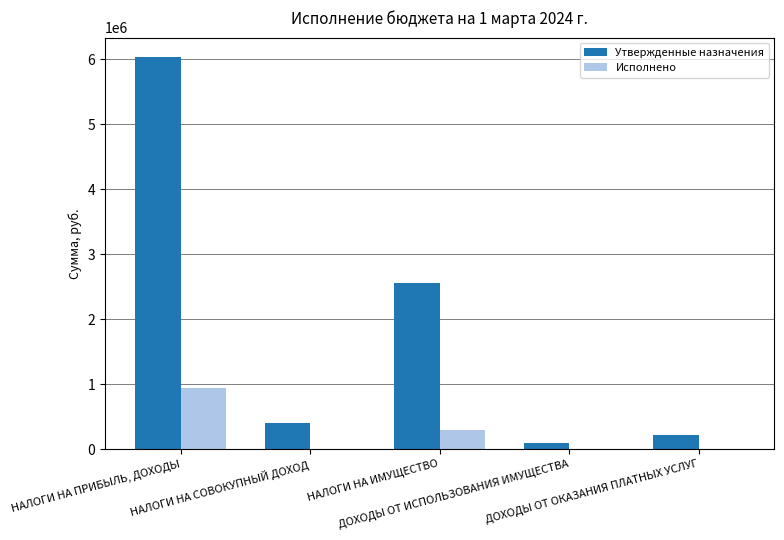

Which series has the largest total across all categories?

Утвержденные назначения